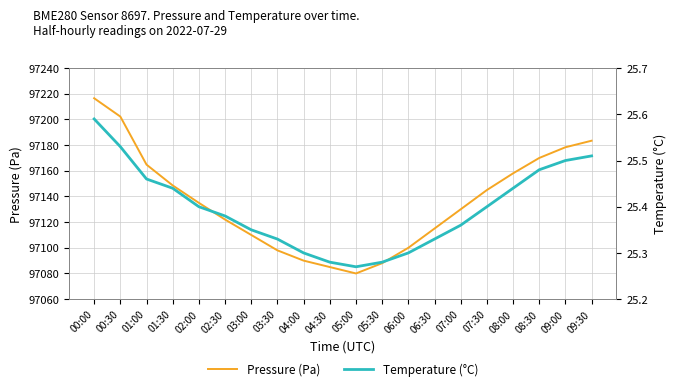

Which series has the widest spread of values?

Pressure (Pa)